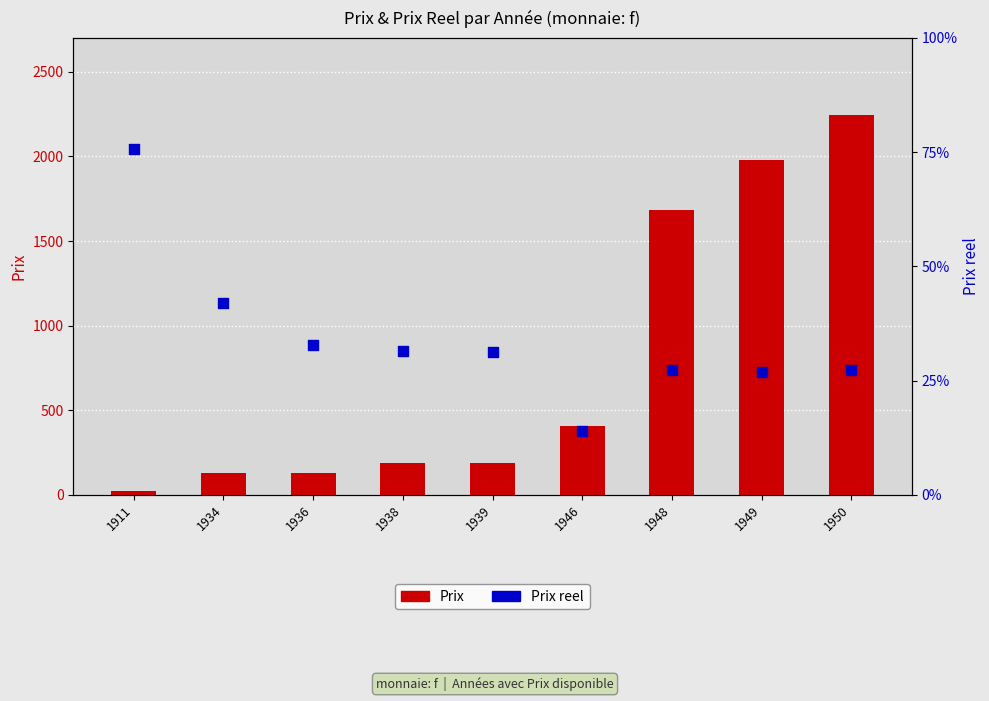

At which category is the sum across all series the highest?

1950